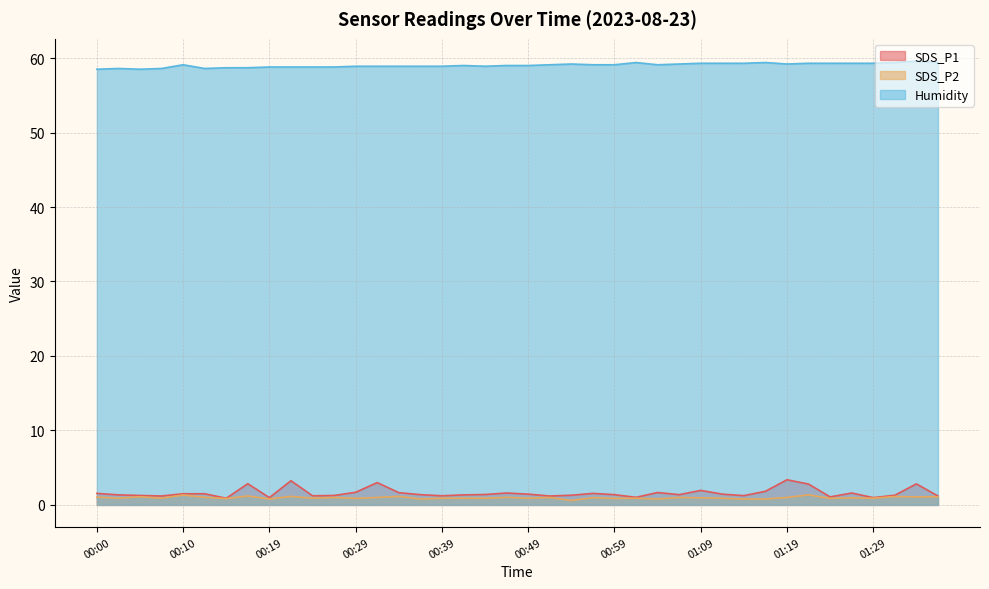

True or false: SDS_P1 and Humidity cross at least once.

False